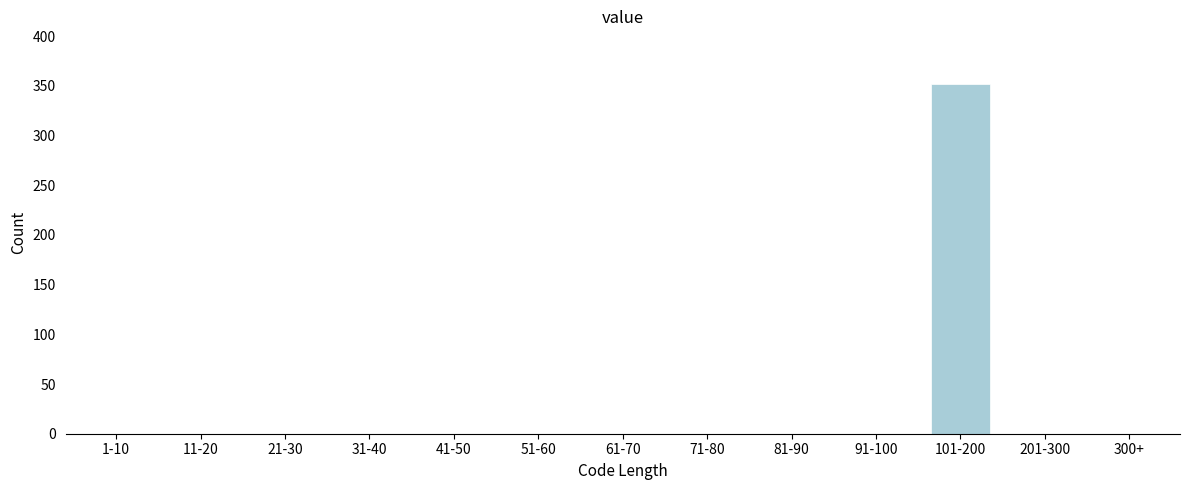

Reading left to right, list all the values displayed in this chart.

1-10=0	11-20=0	21-30=0	31-40=0	41-50=0	51-60=0	61-70=0	71-80=0	81-90=0	91-100=0	101-200=352	201-300=0	300+=0